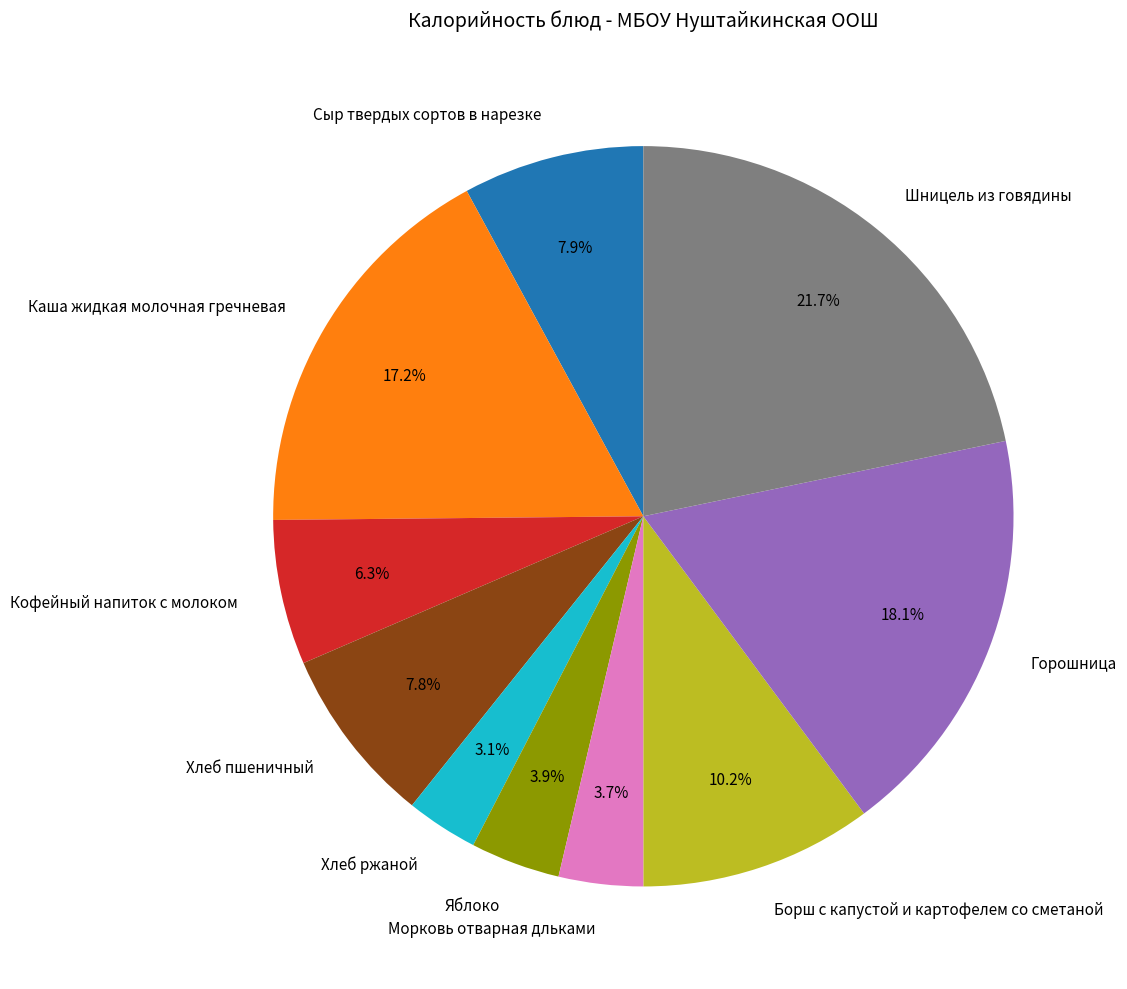

What is the ratio of the value at Борш с капустой и картофелем со сметаной to the value at Кофейный напиток с молоком?

1.6